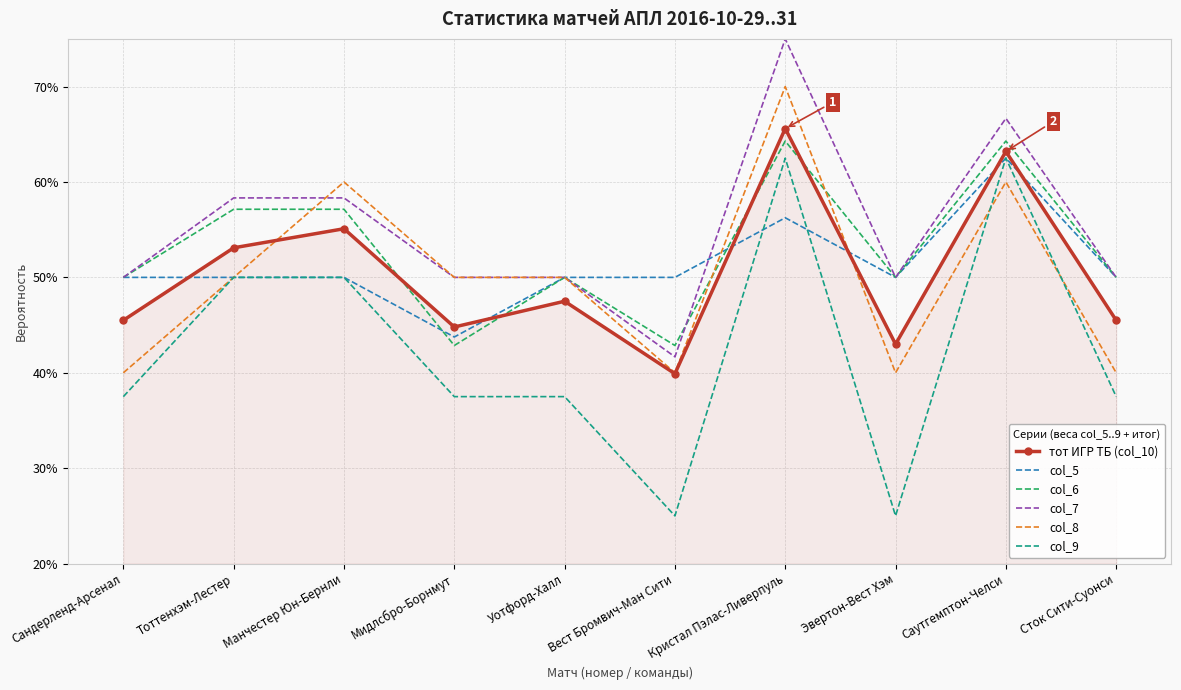

What is the minimum value for col_7?

0.4